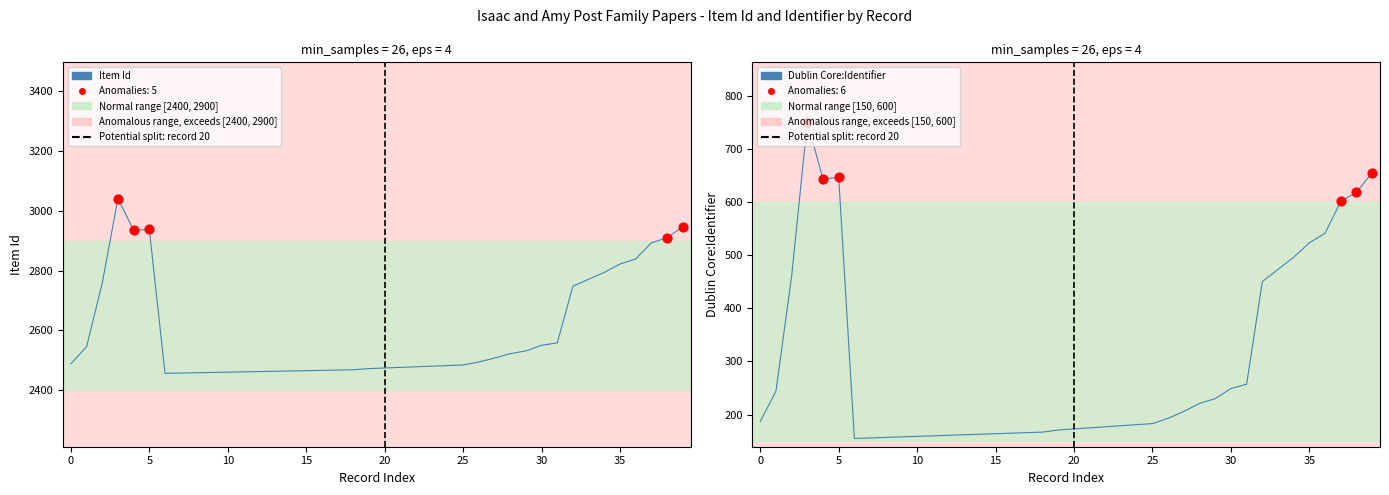

Is the value of Dublin Core:Identifier at 18 greater than the value of Item Id at −5?

No